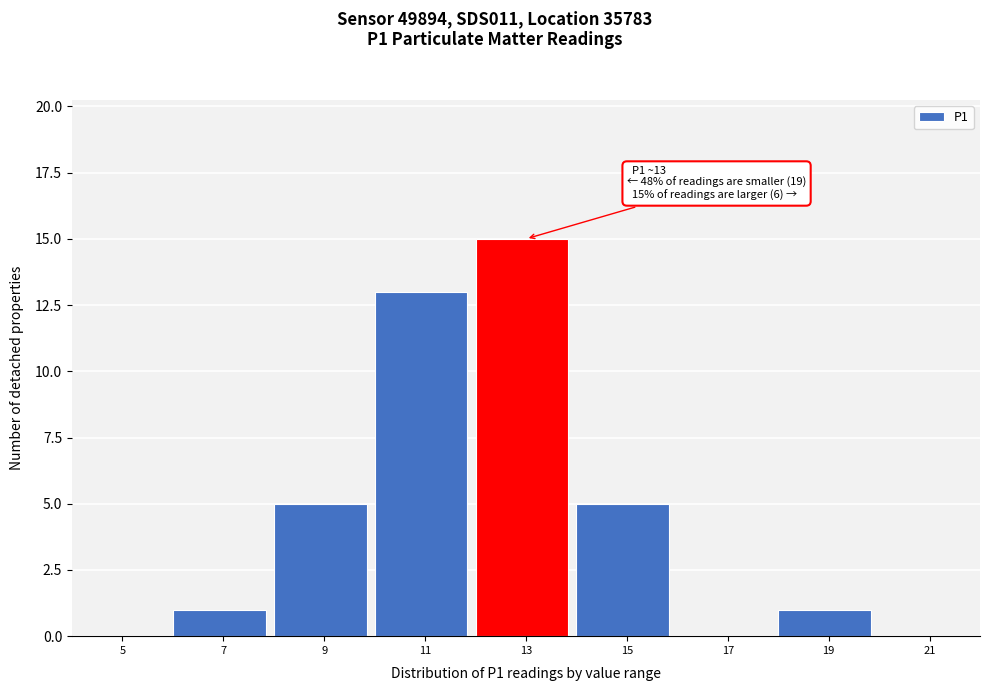

Reading right to left, list all the values displayed in this chart.

21=0	19=1	17=0	15=5	13=15	11=13	9=5	7=1	5=0